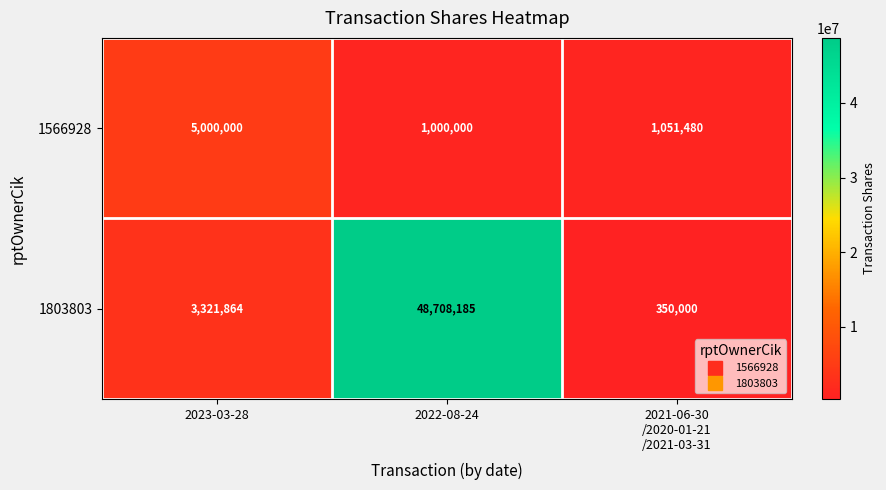

At which category is the sum across all series the highest?

2022-08-24